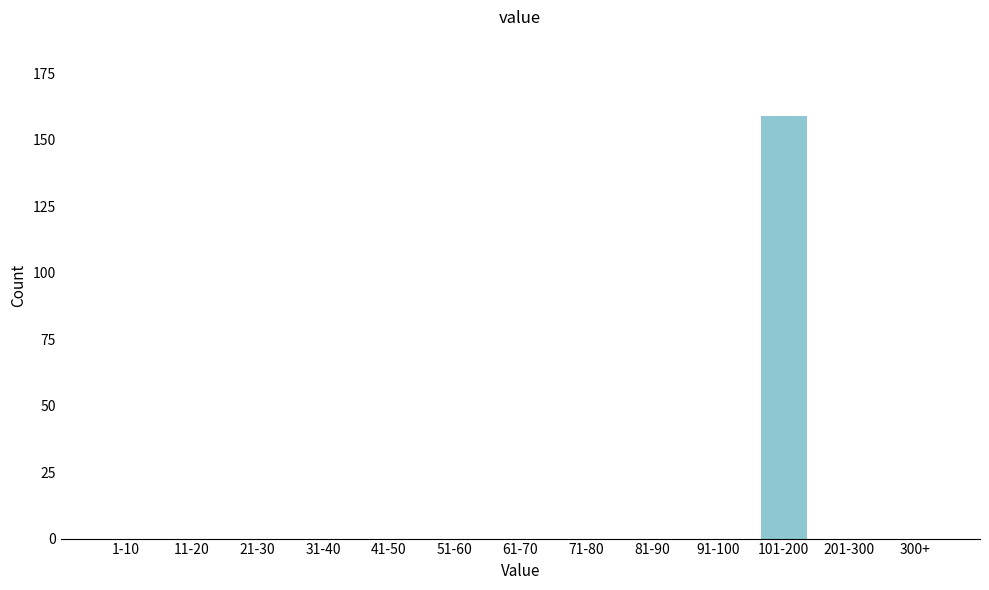

Reading right to left, list all the values displayed in this chart.

300+=0	201-300=0	101-200=159	91-100=0	81-90=0	71-80=0	61-70=0	51-60=0	41-50=0	31-40=0	21-30=0	11-20=0	1-10=0